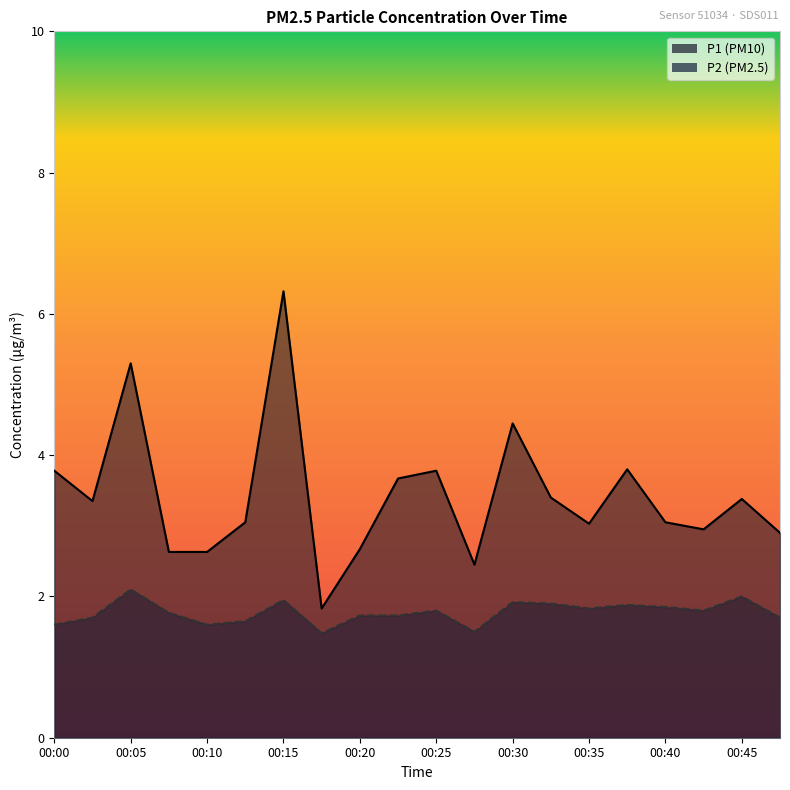

Rank the series by their maximum value, from lowest to highest.

P2, P1